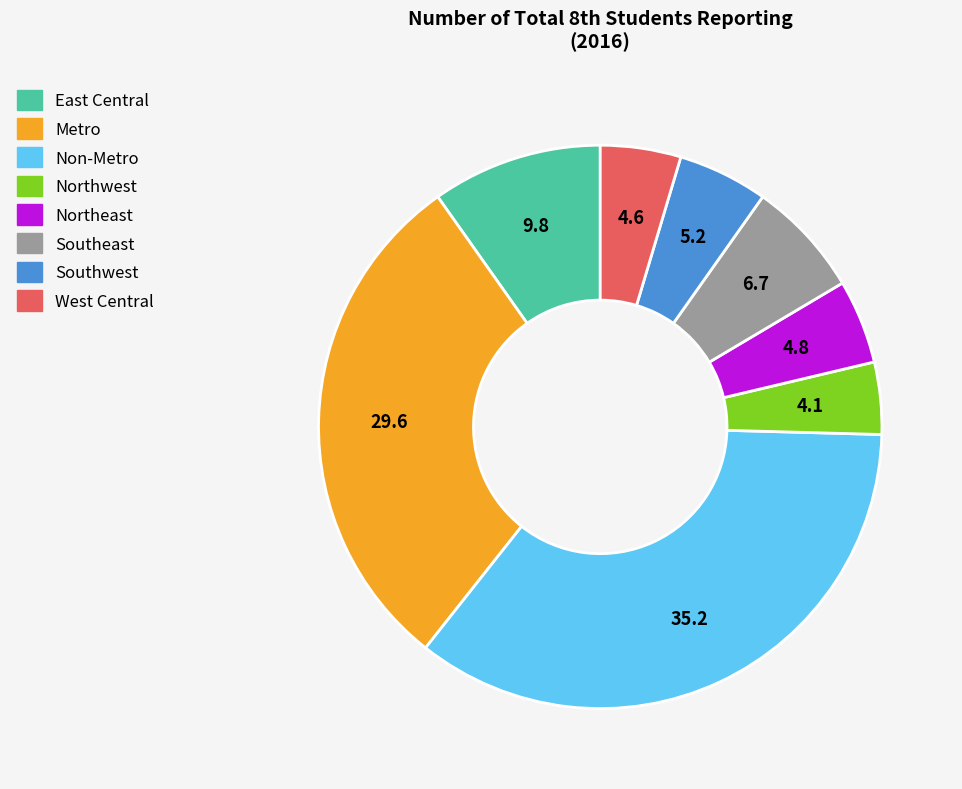

Which has a higher value, Northeast or Southeast?

Southeast